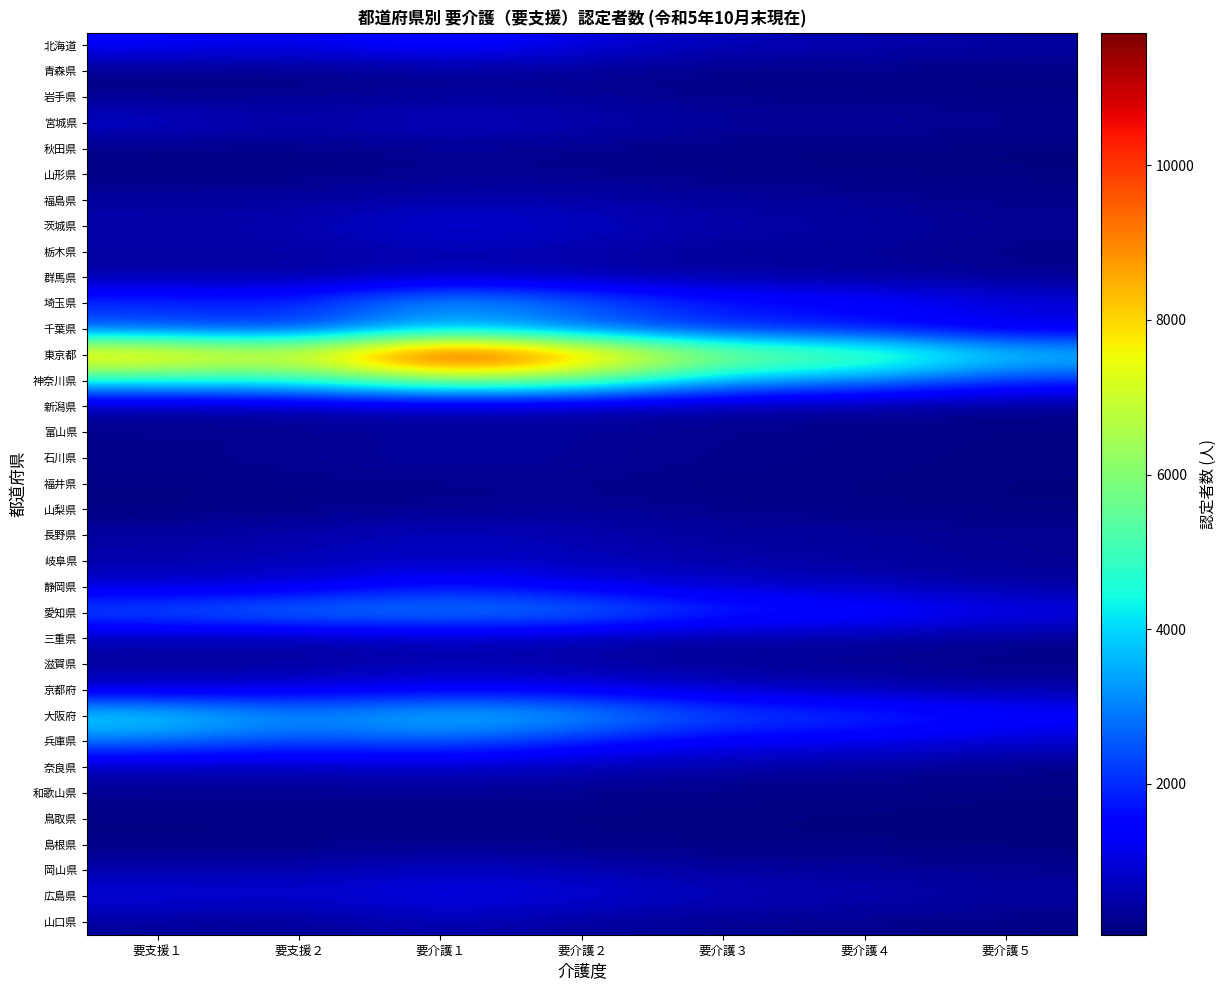

Reading right to left, what are all the values shown in this chart?

北海道: 要介護５=413	要介護４=593	要介護３=633	要介護２=1078	要介護１=1786	要支援２=1145	要支援１=1456
青森県: 要介護５=117	要介護４=141	要介護３=154	要介護２=252	要介護１=263	要支援２=132	要支援１=130
岩手県: 要介護５=117	要介護４=178	要介護３=162	要介護２=291	要介護１=336	要支援２=223	要支援１=234
宮城県: 要介護５=280	要介護４=407	要介護３=367	要介護２=618	要介護１=813	要支援２=497	要支援１=891
秋田県: 要介護５=63	要介護４=97	要介護３=116	要介護２=181	要介護１=271	要支援２=126	要支援１=139
山形県: 要介護５=100	要介護４=135	要介護３=158	要介護２=217	要介護１=245	要支援２=135	要支援１=114
福島県: 要介護５=192	要介護４=294	要介護３=331	要介護２=480	要介護１=500	要支援２=375	要支援１=384
茨城県: 要介護５=280	要介護４=438	要介護３=531	要介護２=764	要介護１=1063	要支援２=520	要支援１=547
栃木県: 要介護５=173	要介護４=331	要介護３=288	要介護２=484	要介護１=528	要支援２=425	要支援１=446
群馬県: 要介護５=244	要介護４=381	要介護３=377	要介護２=518	要介護１=718	要支援２=388	要支援１=419
埼玉県: 要介護５=1078	要介護４=1678	要介護３=1848	要介護２=2769	要介護１=3738	要支援２=1937	要支援１=2205
千葉県: 要介護５=964	要介護４=1513	要介護３=1723	要介護２=2383	要介護１=3420	要支援２=1853	要支援１=2230
東京都: 要介護５=4077	要介護４=5894	要介護３=6285	要介護２=9193	要介護１=11714	要支援２=7313	要支援１=8877
神奈川県: 要介護５=2039	要介護４=3088	要介護３=3468	要介護２=5578	要介護１=6051	要支援２=4564	要支援１=4442
新潟県: 要介護５=192	要介護４=299	要介護３=390	要介護２=468	要介護１=566	要支援２=511	要支援１=376
富山県: 要介護５=117	要介護４=177	要介護３=203	要介護２=307	要介護１=359	要支援２=184	要支援１=211
石川県: 要介護５=119	要介護４=175	要介護３=230	要介護２=331	要介護１=432	要支援２=285	要支援１=226
福井県: 要介護５=83	要介護４=138	要介護３=135	要介護２=229	要介護１=184	要支援２=185	要支援１=128
山梨県: 要介護５=81	要介護４=150	要介護３=190	要介護２=296	要介護１=233	要支援２=160	要支援１=76
長野県: 要介護５=292	要介護４=377	要介護３=367	要介護２=567	要介護１=760	要支援２=518	要支援１=451
岐阜県: 要介護５=244	要介護４=381	要介護３=438	要介護２=636	要介護１=683	要支援２=612	要支援１=453
静岡県: 要介護５=418	要介護４=714	要介護３=873	要介護２=1184	要介護１=1879	要支援２=977	要支援１=984
愛知県: 要介護５=1240	要介護４=1880	要介護３=2067	要介護２=3129	要介護１=3158	要支援２=3239	要支援１=2656
三重県: 要介護５=218	要介護４=353	要介護３=335	要介護２=452	要介護１=683	要支援２=381	要支援１=539
滋賀県: 要介護５=159	要介護４=246	要介護３=274	要介護２=400	要介護１=539	要支援２=325	要支援１=357
京都府: 要介護５=441	要介護４=598	要介護３=830	要介護２=1261	要介護１=1295	要支援２=1120	要支援１=867
大阪府: 要介護５=1628	要介護４=2232	要介護３=2437	要介護２=3510	要介護１=4027	要支援２=3150	要支援１=4325
兵庫県: 要介護５=853	要介護４=1206	要介護３=1260	要介護２=1815	要介護１=2594	要支援２=2267	要支援１=2851
奈良県: 要介護５=169	要介護４=348	要介護３=430	要介護２=595	要介護１=723	要支援２=638	要支援１=567
和歌山県: 要介護５=96	要介護４=159	要介護３=129	要介護２=216	要介護１=270	要支援２=227	要支援１=274
鳥取県: 要介護５=55	要介護４=76	要介護３=95	要介護２=120	要介護１=124	要支援２=151	要支援１=102
島根県: 要介護５=51	要介護４=103	要介護３=97	要介護２=159	要介護１=211	要支援２=147	要支援１=140
岡山県: 要介護５=245	要介護４=358	要介護３=381	要介護２=621	要介護１=772	要支援２=527	要支援１=545
広島県: 要介護５=398	要介護４=616	要介護３=677	要介護２=984	要介護１=1252	要支援２=880	要支援１=1082
山口県: 要介護５=122	要介護４=197	要介護３=222	要介護２=333	要介護１=561	要支援２=267	要支援１=333